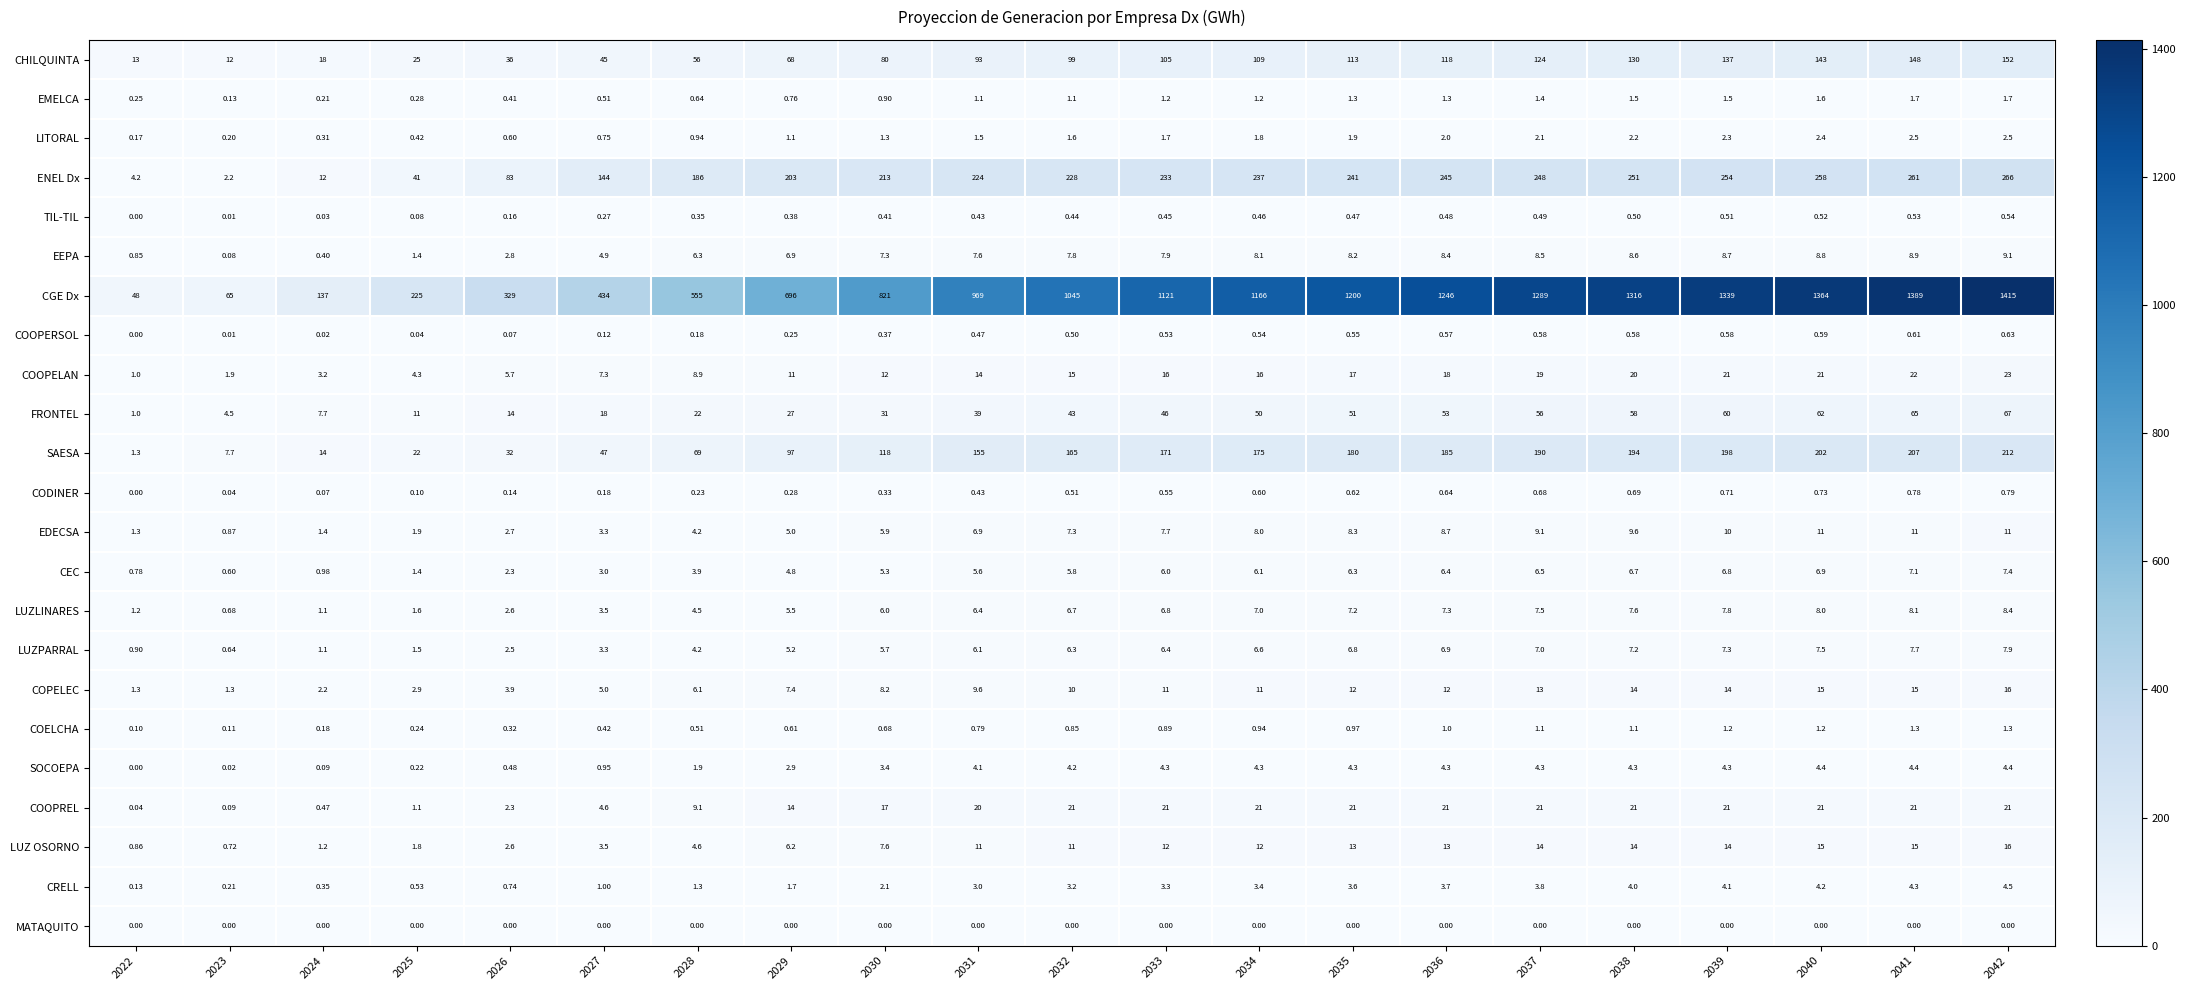

Rank the series at 2037 from highest to lowest value.

CGE Dx, ENEL Dx, SAESA, CHILQUINTA, FRONTEL, COOPREL, COOPELAN, LUZ OSORNO, COPELEC, EDECSA, EEPA, LUZLINARES, LUZPARRAL, CEC, SOCOEPA, CRELL, LITORAL, EMELCA, COELCHA, CODINER, COOPERSOL, TIL-TIL, MATAQUITO